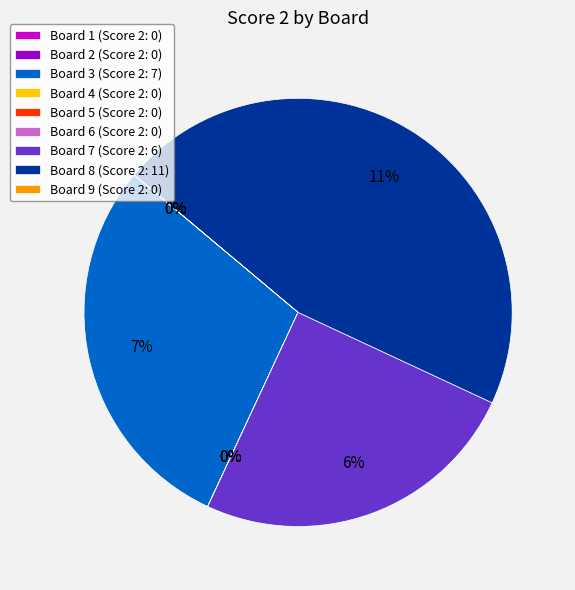

Does any single category account for the majority?

No